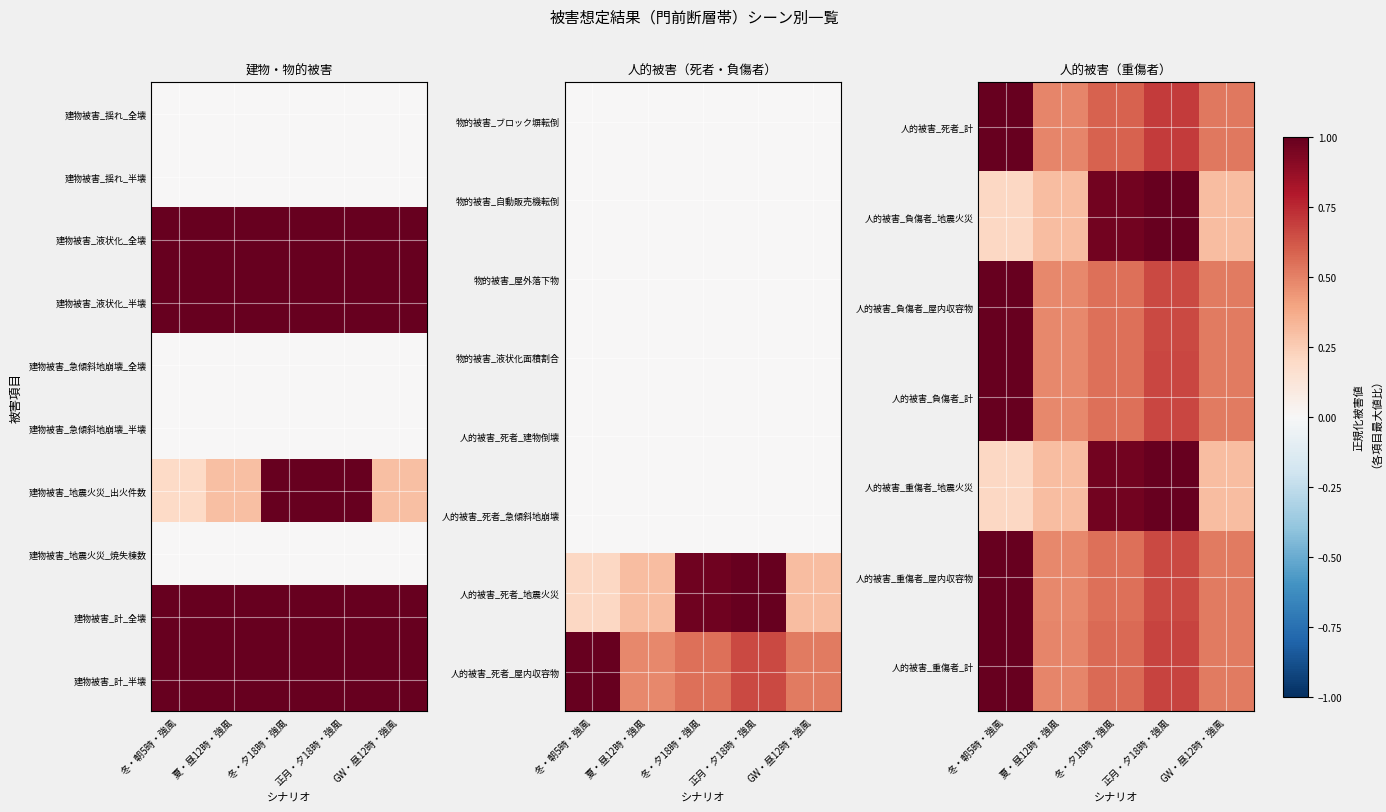

At which label is 人的被害_負傷者_屋内収容物 closest to 0?

夏・昼12時・強風